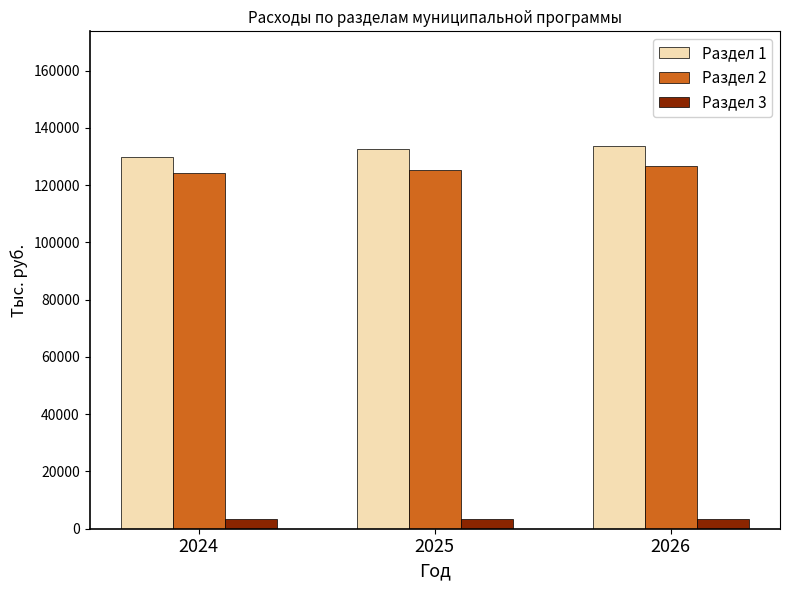

What is the value of the Раздел 1 bar at the 1st from the left?

129947.1